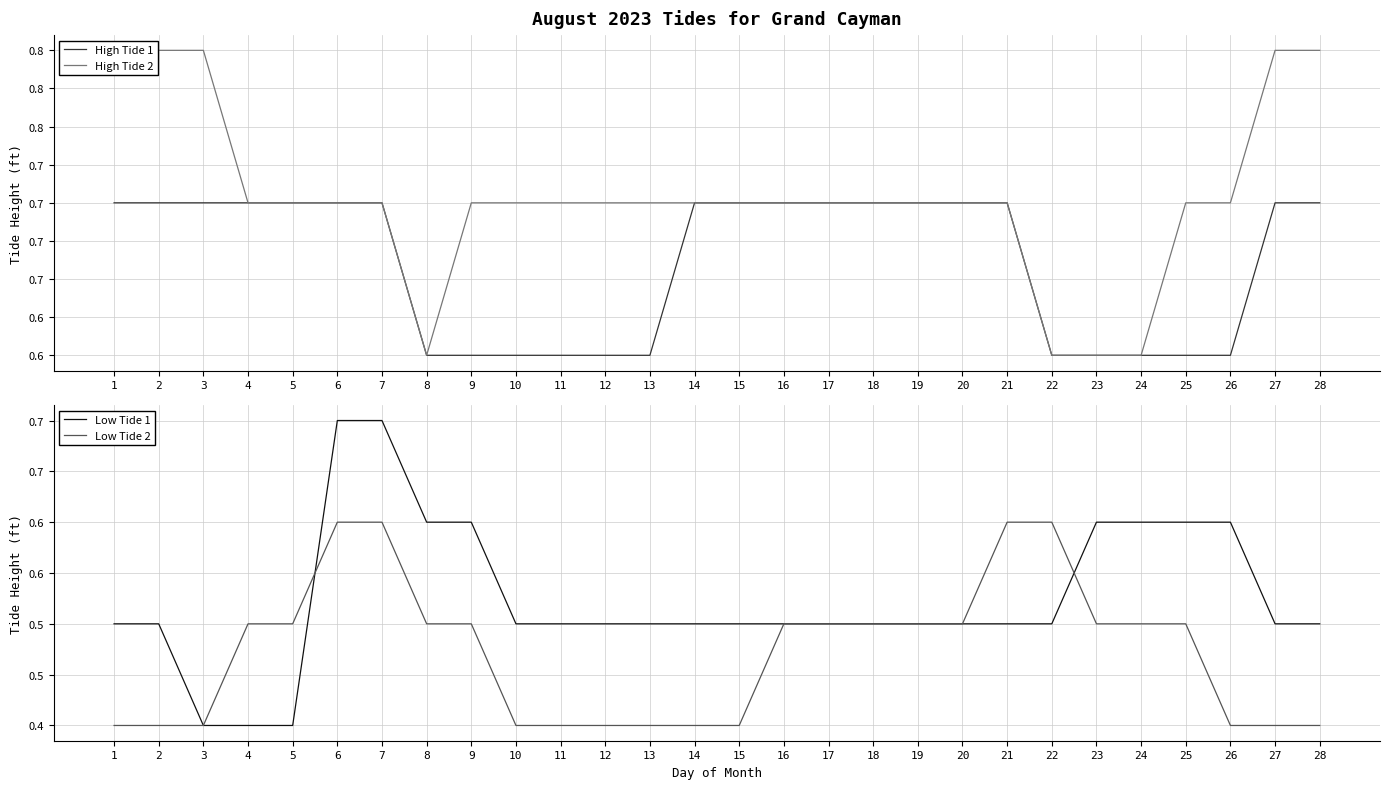

How many lines are shown in the chart?

4